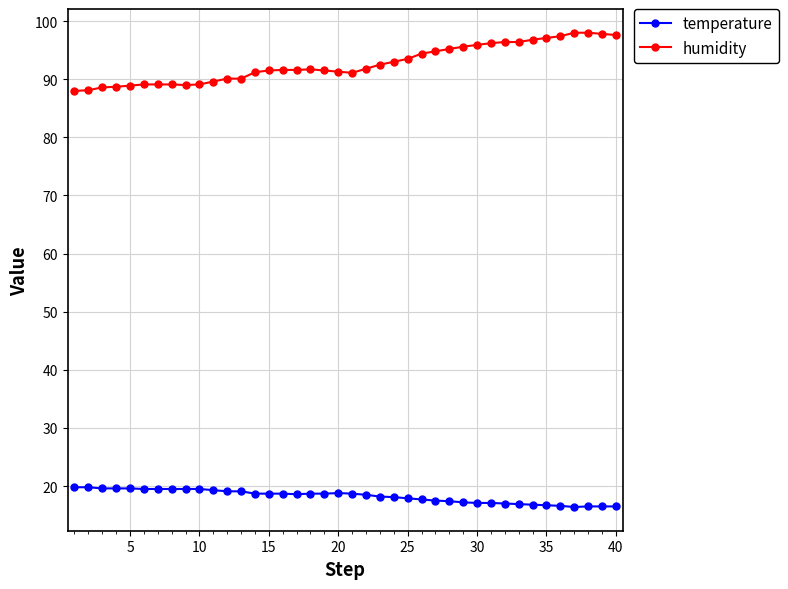

At how many categories does at least one series exceed 83?

40